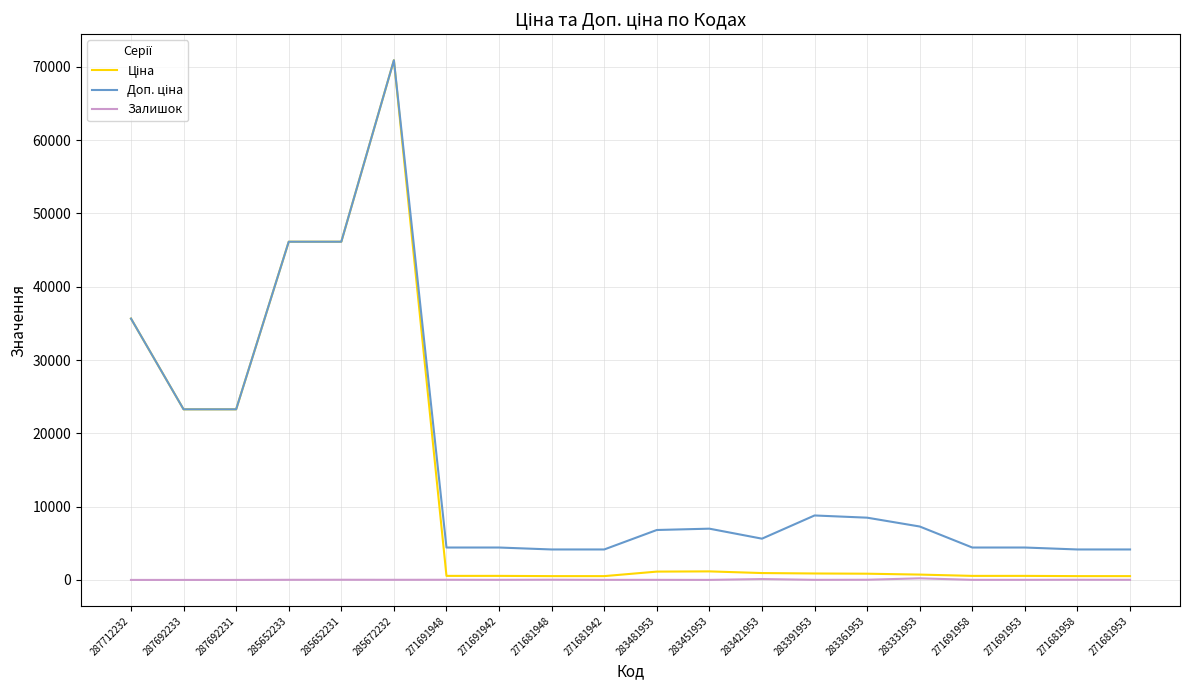

At which category does the chart reach its peak across all series?

285672232